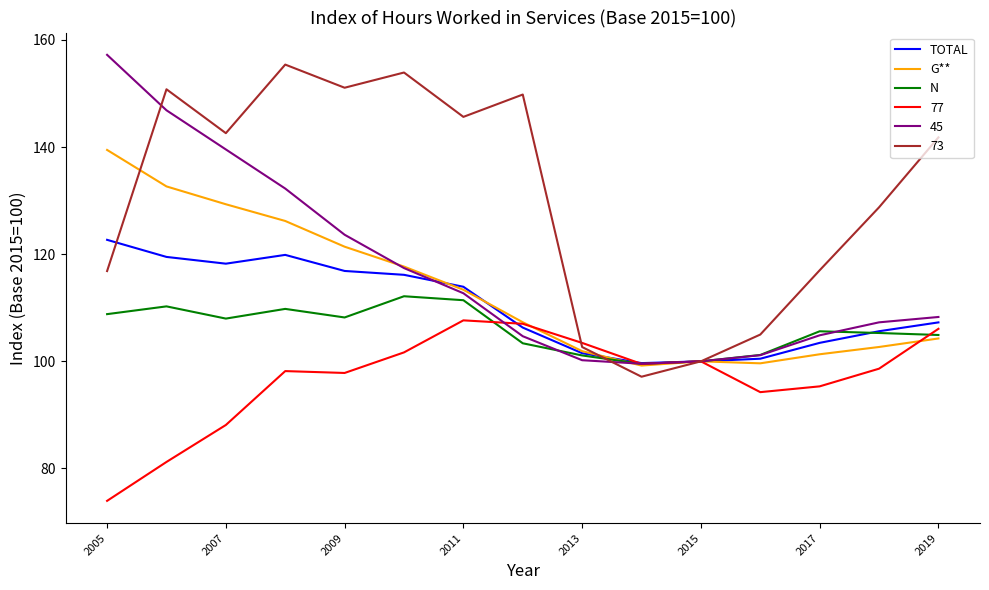

Which series has the largest total across all categories?

73